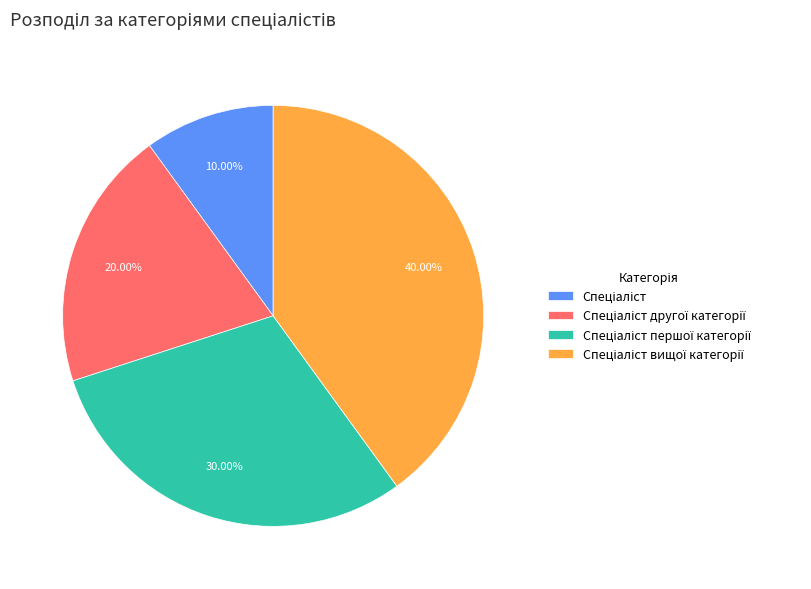

To the nearest percent, what is the difference between the largest and smallest slice percentages?

30%